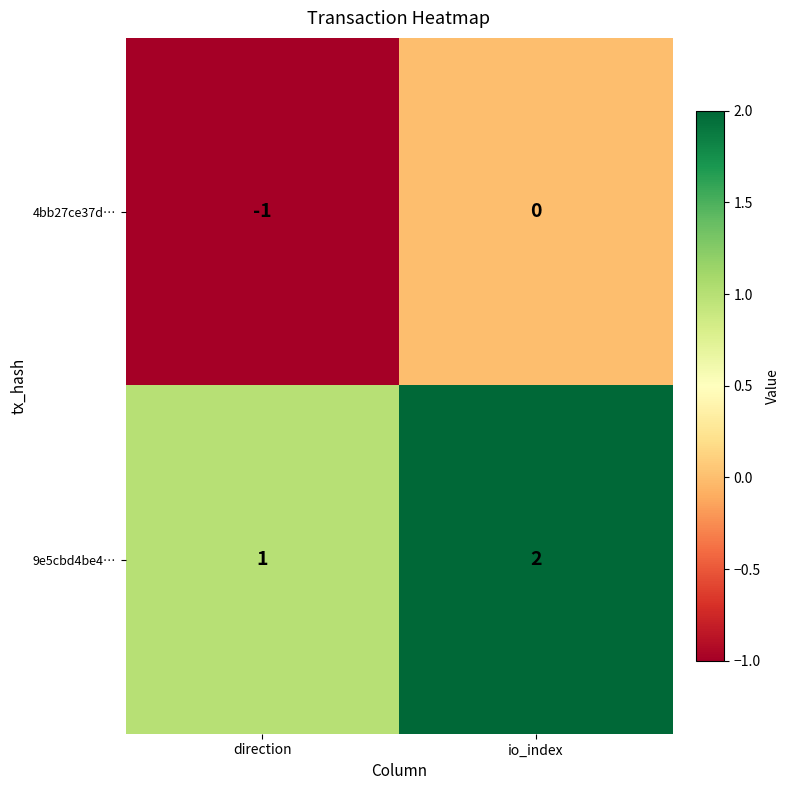

At which category is the sum across all series the highest?

io_index